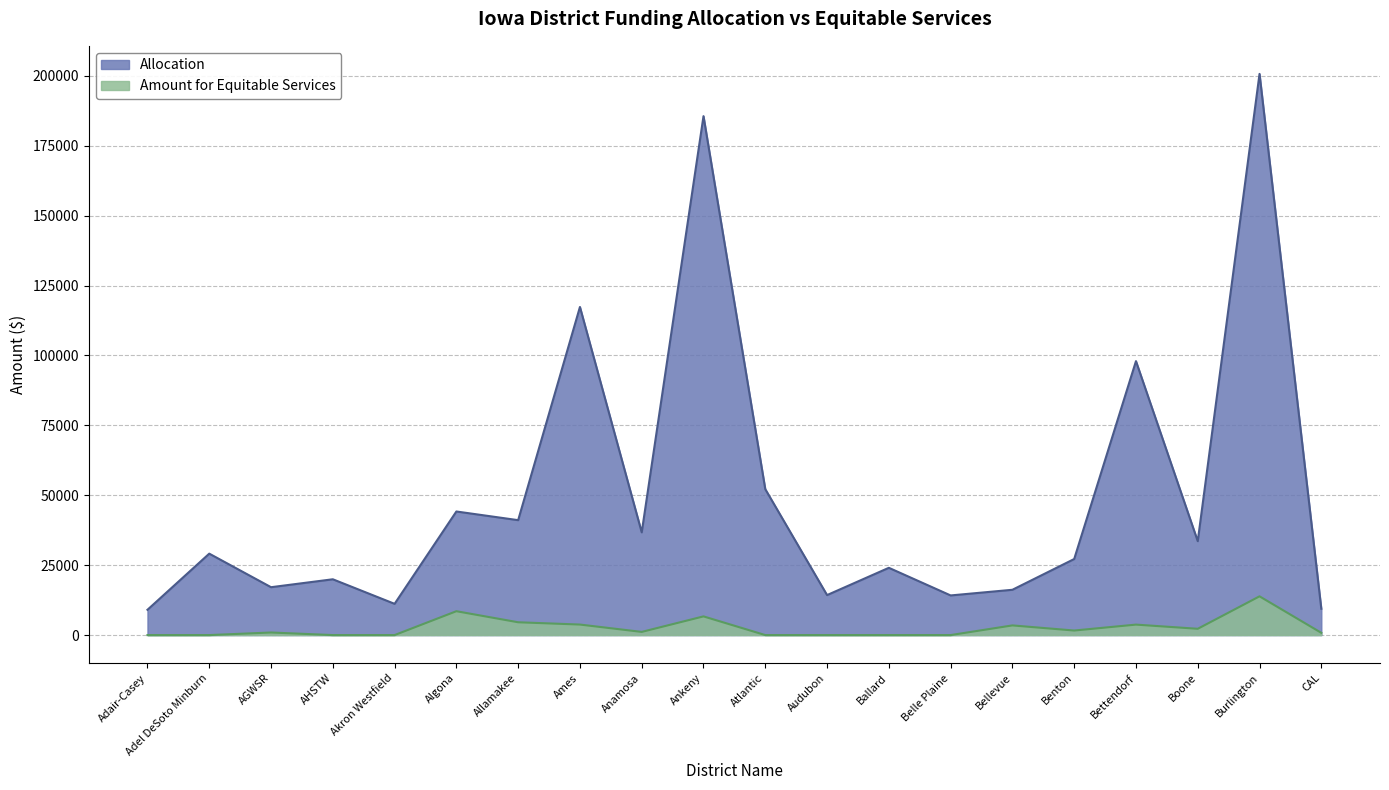

At which category does Allocation reach its first local peak?

Adel DeSoto Minburn